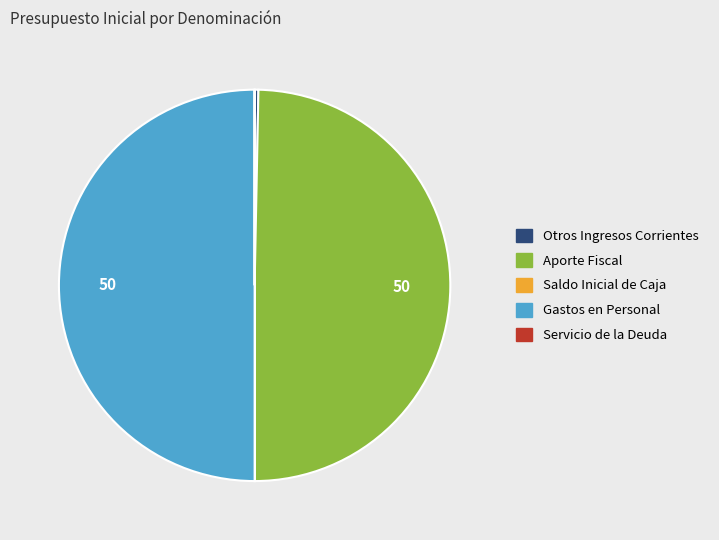

Which has a higher value, Gastos en Personal or Otros Ingresos Corrientes?

Gastos en Personal